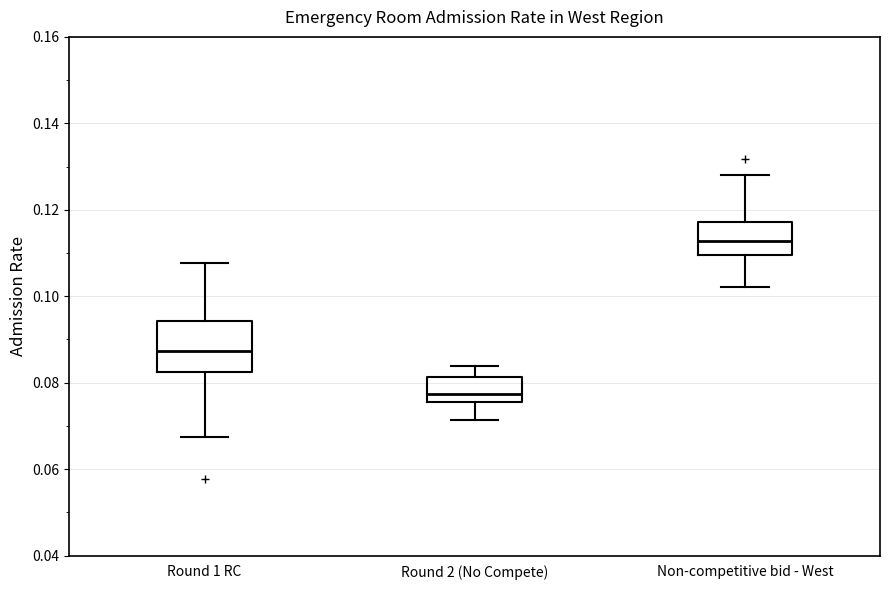

Where does the lower whisker of the box for Round 1 RC end on the y-axis? The values are not printed on the chart, so give them approximately, as read against the axis.

0.068